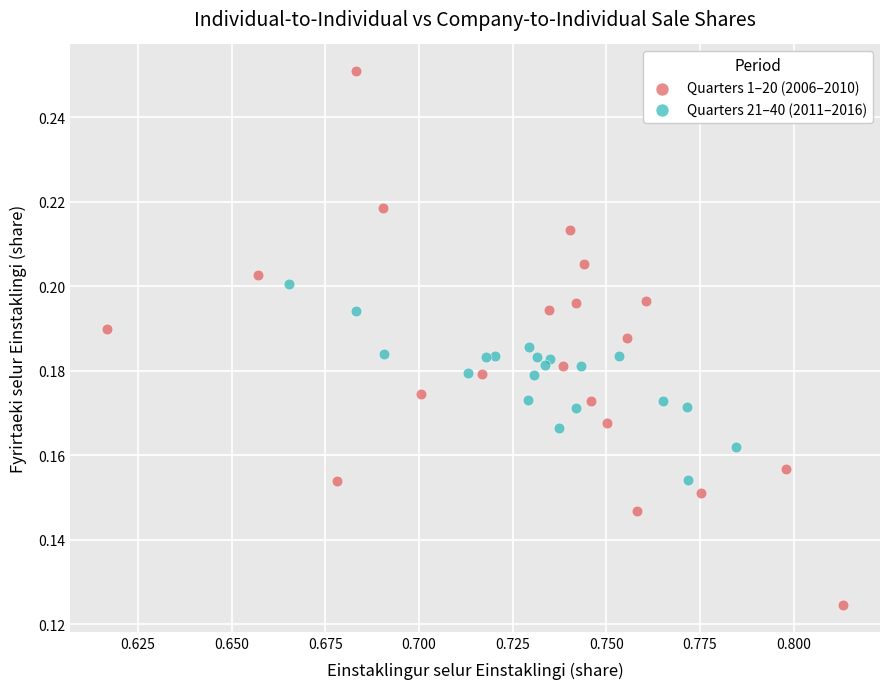

What are all the series names shown in the legend?

Quarters 1–20 (2006–2010), Quarters 21–40 (2011–2016)